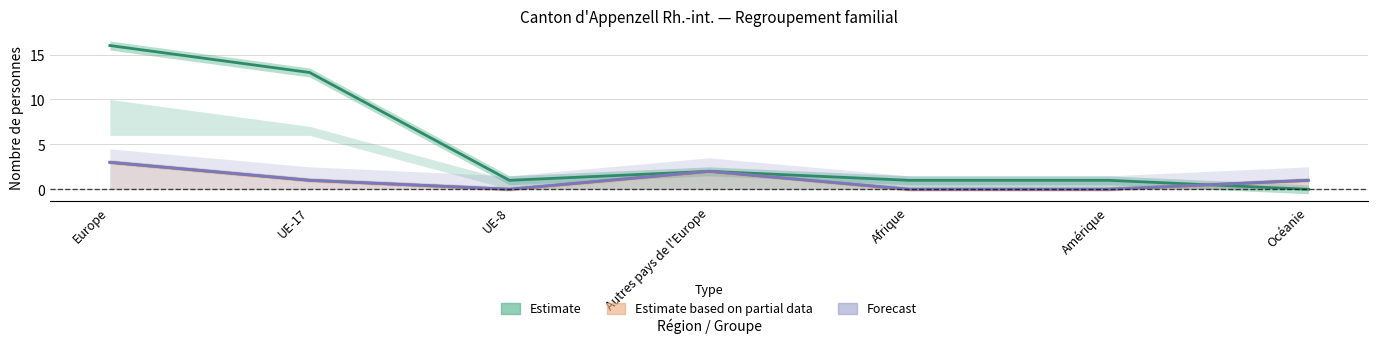

Which series has the widest spread of values?

Estimate